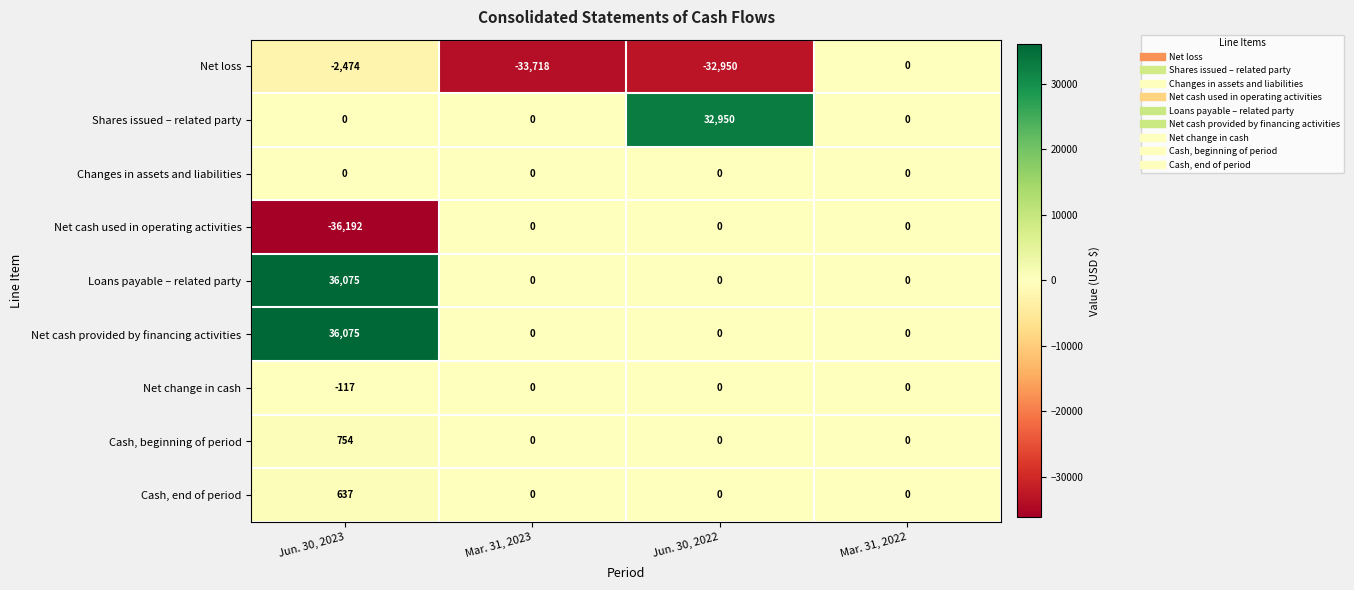

What is the difference between the maximum and second lowest values in the Loans payable – related party series?

36075